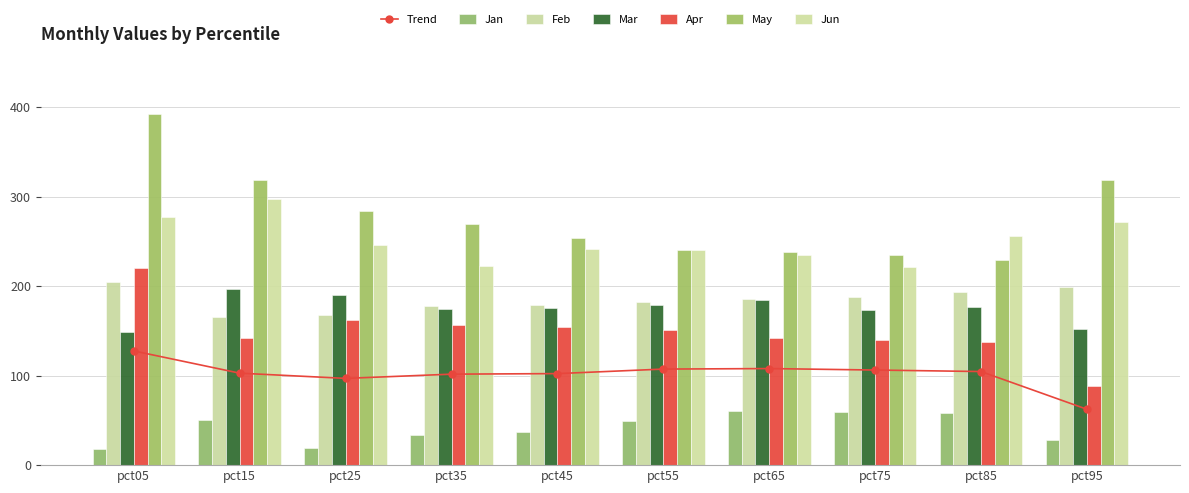

Reading left to right, transcribe all the data shown in this chart.

Jan: 18.5	50.4	19.4	34.1	37.1	49.8	60.5	59.4	58.0	28.1
Feb: 204.5	165.9	167.9	178.2	178.9	182.1	185.9	187.6	193.9	199.6
Mar: 149.3	196.8	190.1	174.5	175.4	179.4	184.9	174.0	176.5	152.5
Apr: 220.9	142.3	162.4	156.6	154.7	151.6	141.9	139.9	138.2	89.0
May: 392.5	318.4	284.6	269.6	253.4	240.7	238.7	234.9	229.0	318.5
Jun: 277.7	297.1	245.5	222.4	241.9	240.1	235.2	221.5	256.0	271.5